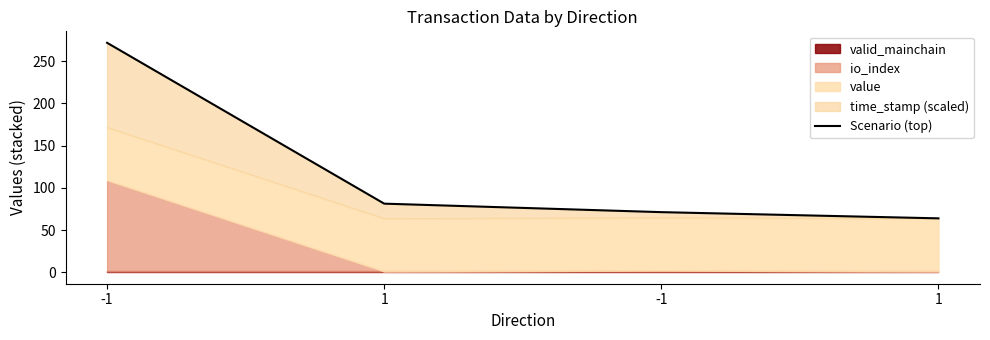

Which category has the lowest value across all series?

1